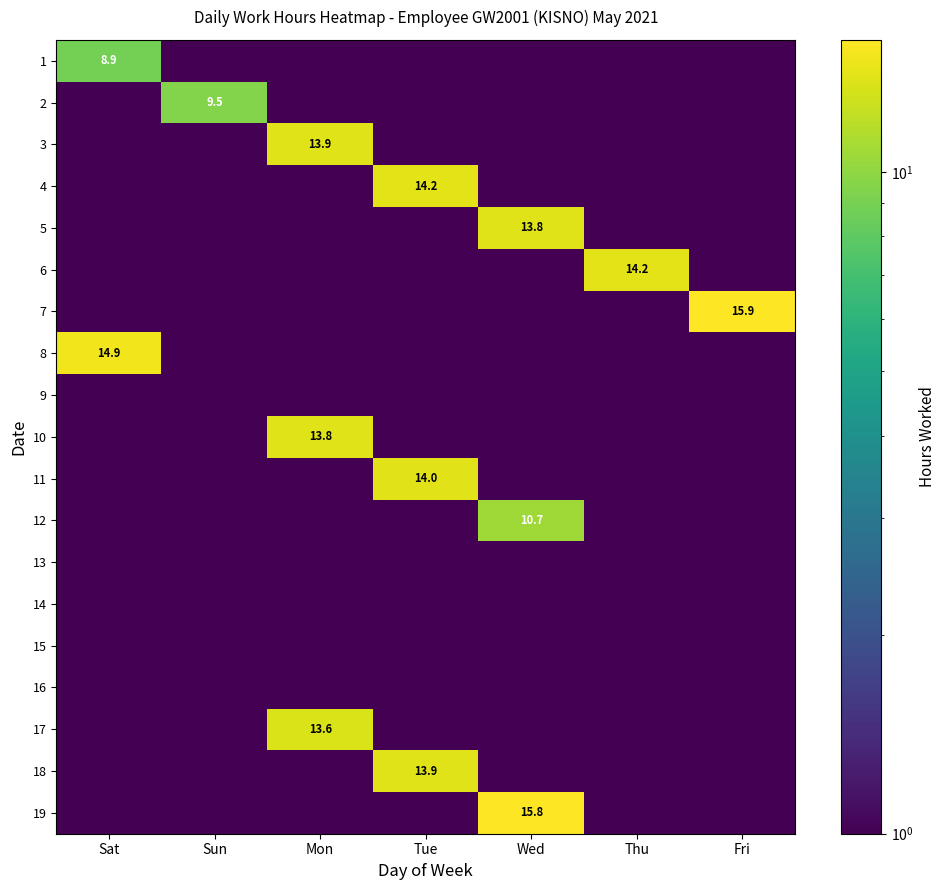

At how many categories does at least one series exceed 5?

7